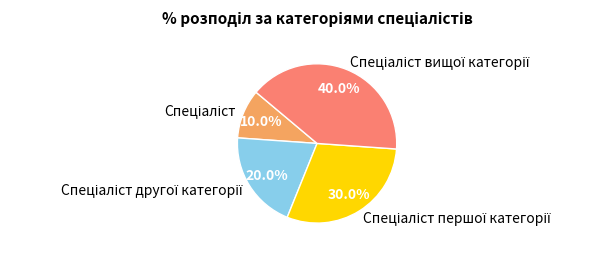

Is there a majority slice in this chart?

No